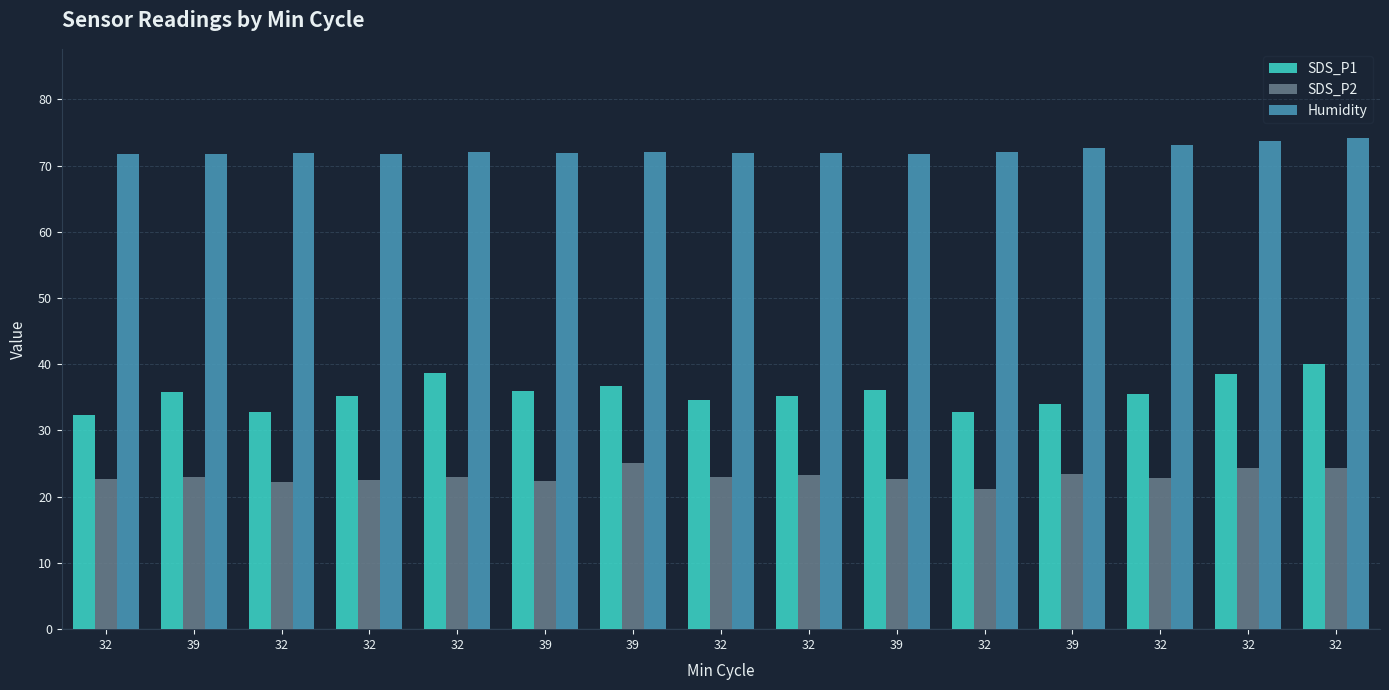

Reading left to right, extract all data points from this chart.

SDS_P1: 32.4	35.8	32.7	35.2	38.7	36.0	36.8	34.5	35.2	36.1	32.8	34.0	35.4	38.5	40.0
SDS_P2: 22.7	23.0	22.3	22.5	22.9	22.4	25.0	23.0	23.3	22.7	21.2	23.4	22.8	24.3	24.3
Humidity: 71.8	71.8	71.9	71.7	72.0	71.9	72.1	71.9	71.9	71.8	72.0	72.6	73.1	73.7	74.2